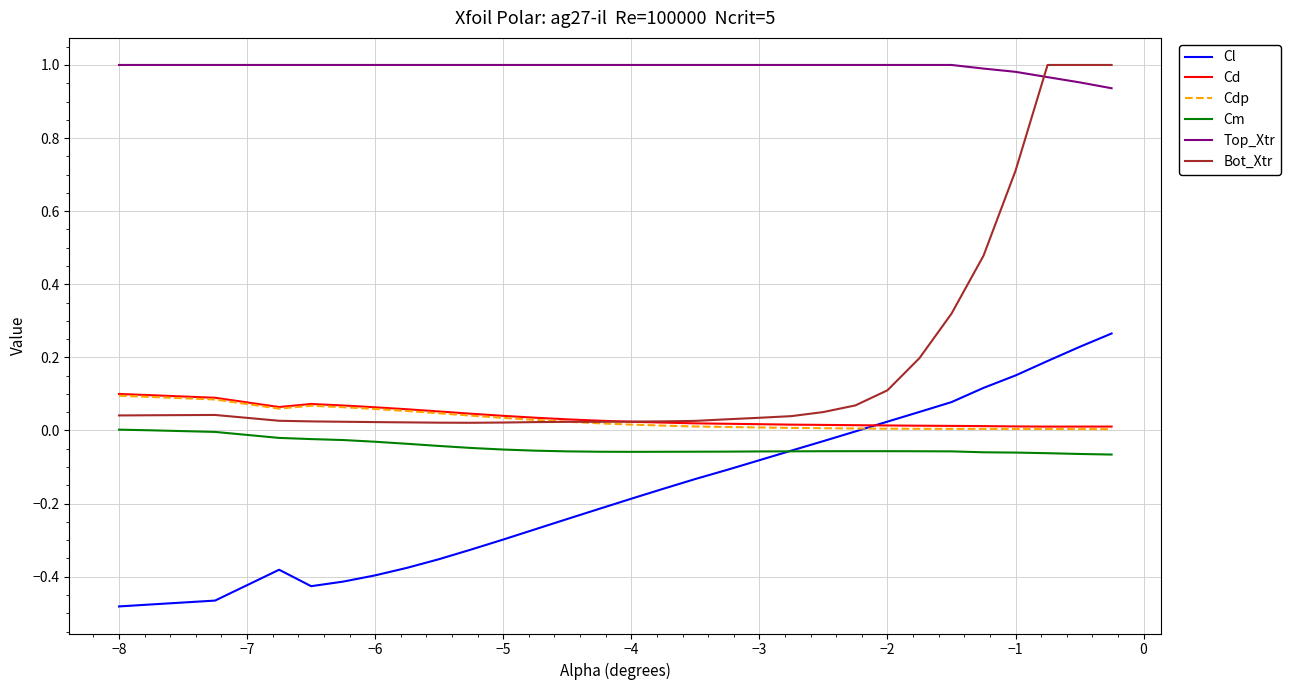

True or false: Cm and Bot_Xtr cross at least once.

False